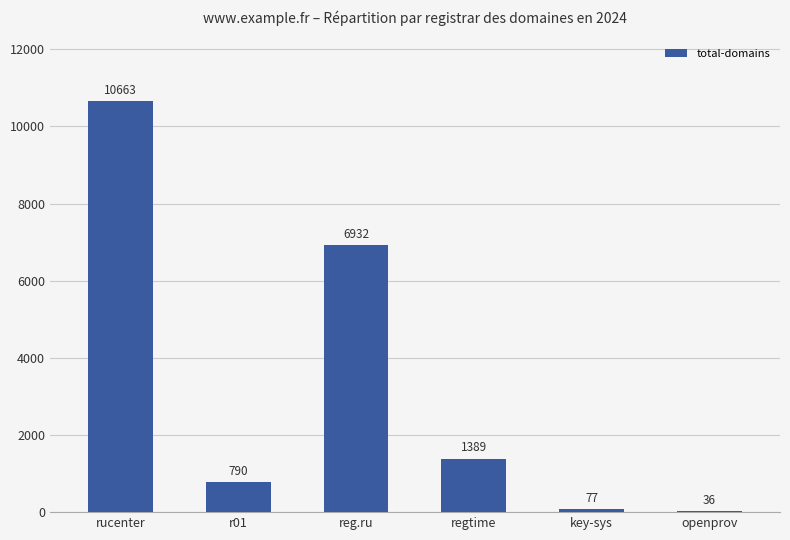

How many series are shown in this chart?

1